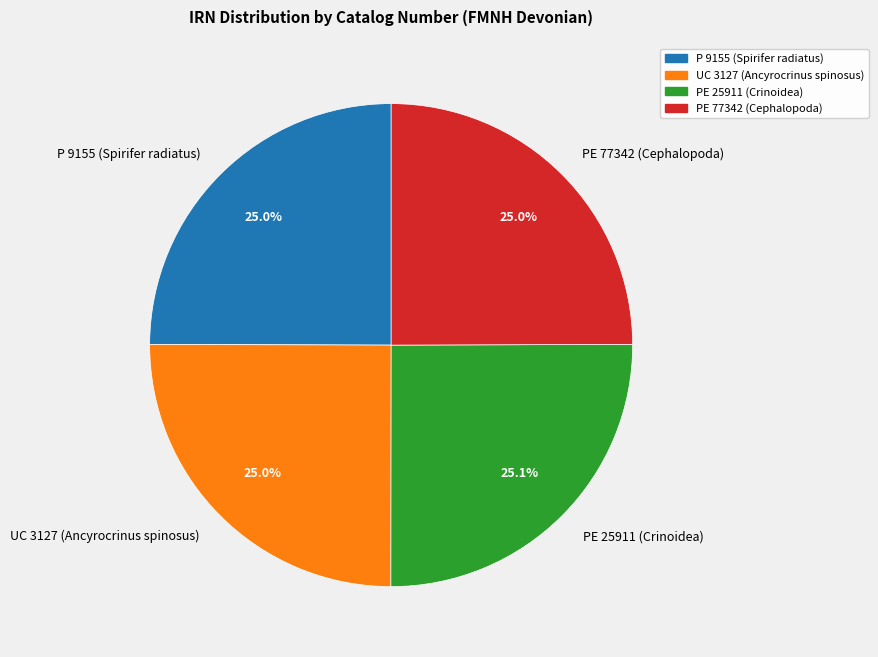

Is it true that PE 77342 (Cephalopoda) is 30% of the pie?

False